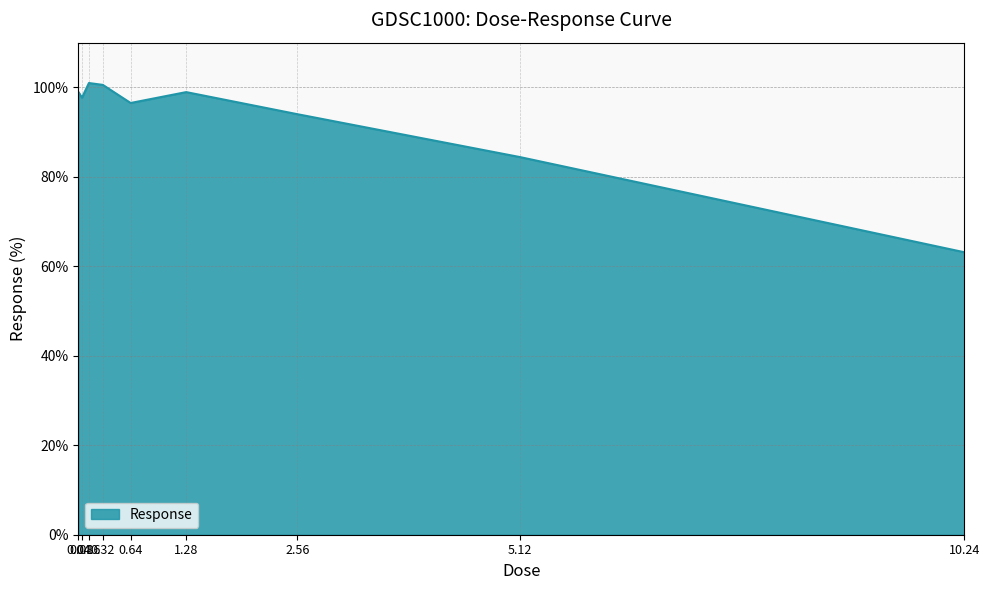

The value at 0.04 is 43.0. True or false?

False